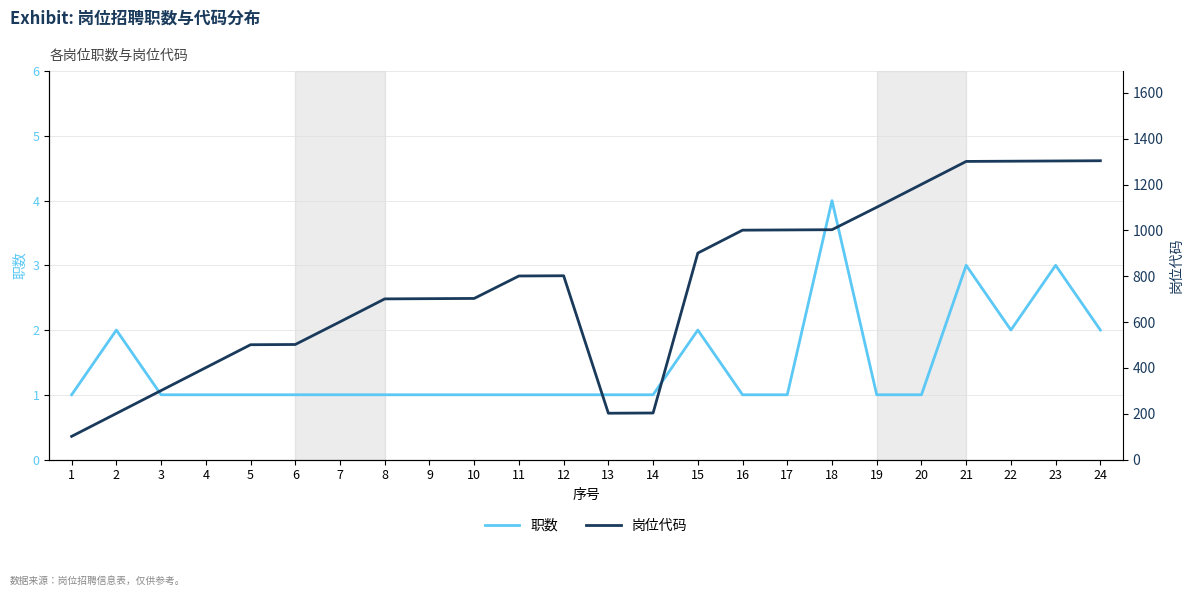

Count the 职数 values in the range 1 to 2.

21